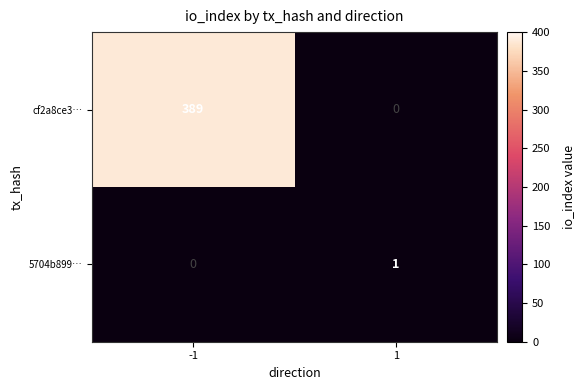

Is the value of 5704b899… at 1 greater than the value of cf2a8ce3… at -1?

No